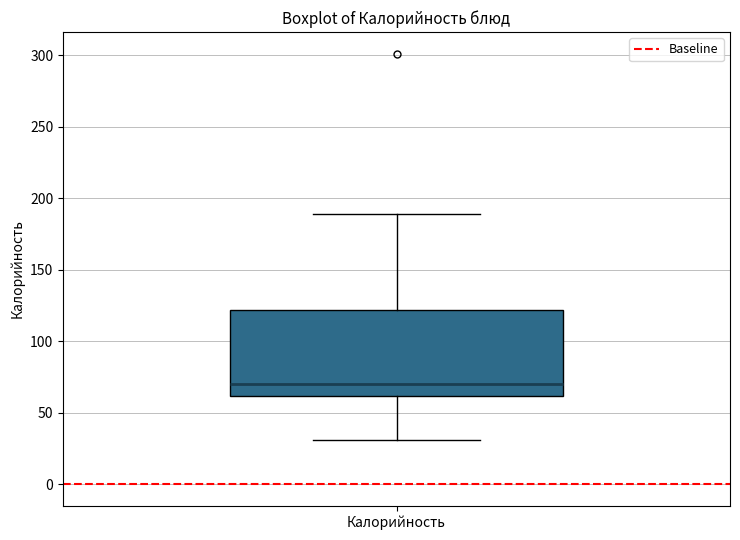

Read this box plot against the y-axis: the position of the median line, the range covered by the box, and the ends of both whiskers. The values are not printed on the chart, so give them approximately, as read against the axis.

median 70, box 60 to 120, whiskers 30 to 190